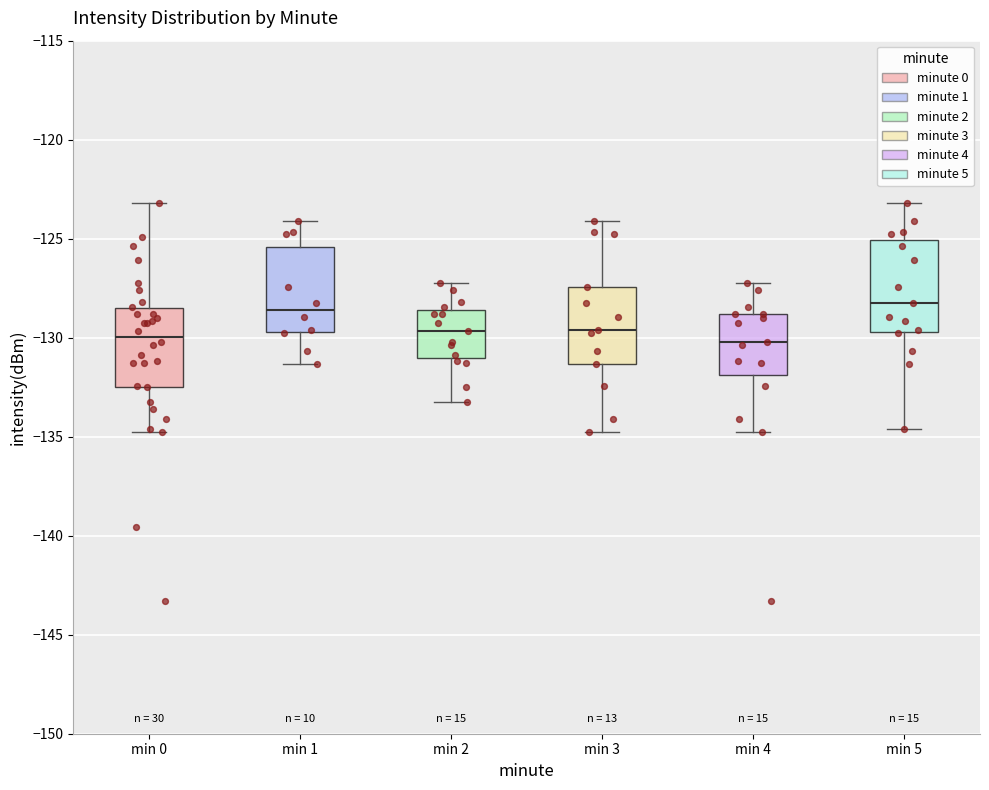

Reading left to right, read every box against the y-axis: the position of its median line, the range the box covers, and the ends of its whiskers. The values are not printed on the chart, so give them approximately, as read against the axis.

min 0: median -130.0, box -132.5 to -128.5, whiskers -134.5 to -123.0
min 1: median -128.5, box -129.5 to -125.5, whiskers -131.5 to -124.0
min 2: median -129.5, box -131.0 to -128.5, whiskers -133.5 to -127.5
min 3: median -129.5, box -131.5 to -127.5, whiskers -134.5 to -124.0
min 4: median -130.0, box -132.0 to -129.0, whiskers -134.5 to -127.5
min 5: median -128.5, box -129.5 to -125.0, whiskers -134.5 to -123.0